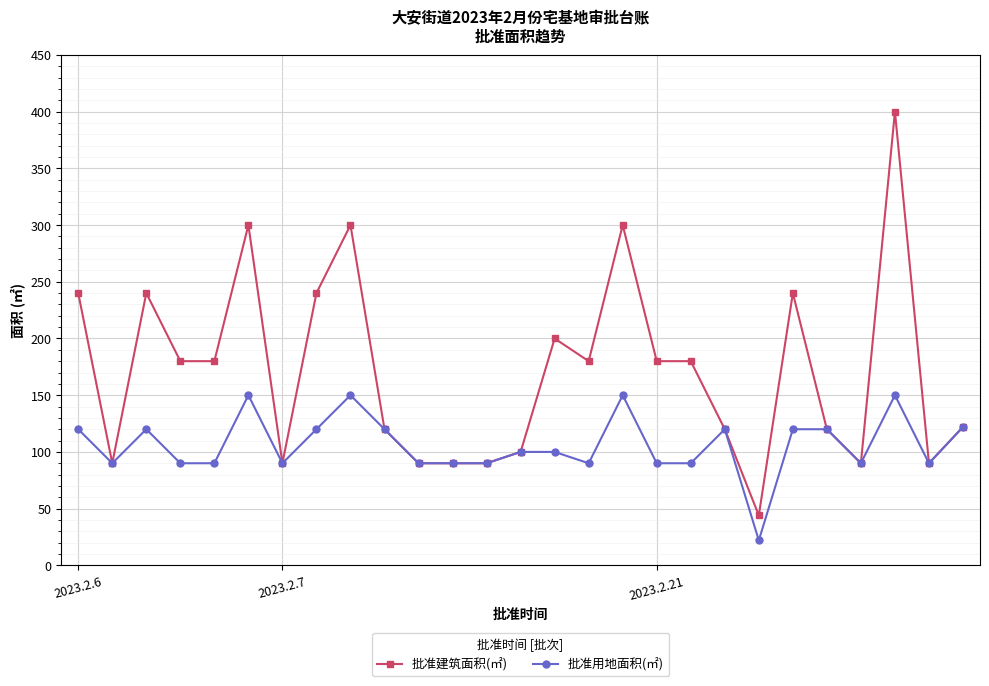

List the series in order of their peak value, lowest first.

批准用地面积(㎡), 批准建筑面积(㎡)